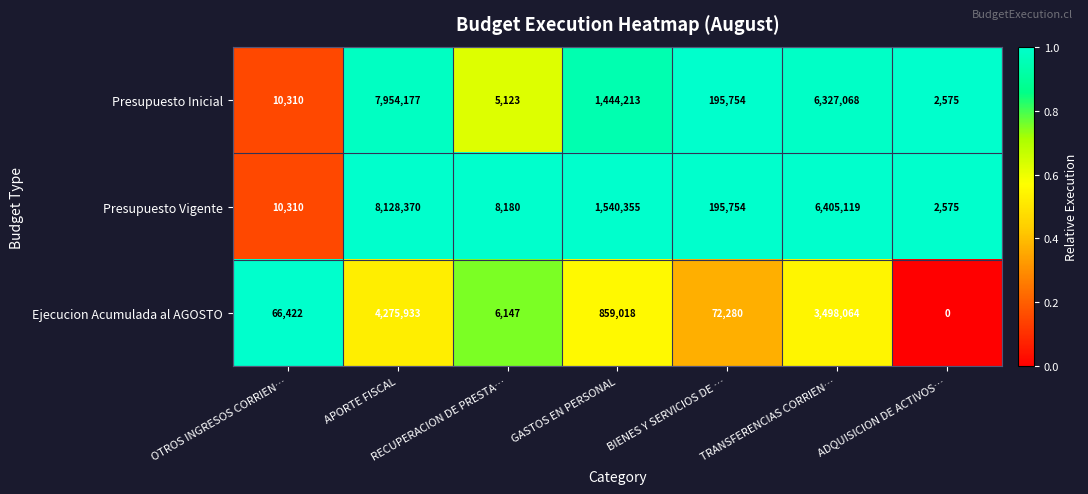

At how many categories does at least one series exceed 0?

7